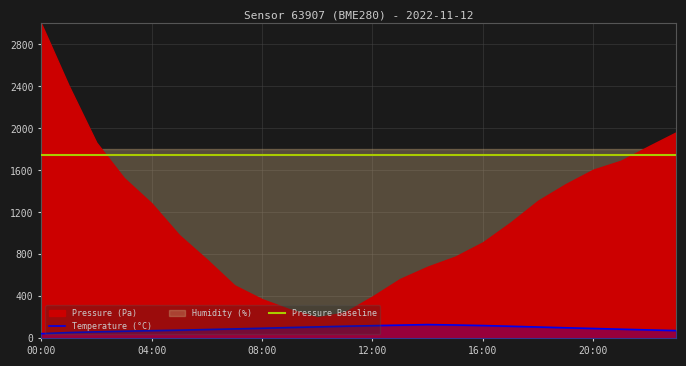

What is the sum of the Pressure Baseline values at 13 and 11?

3500.0